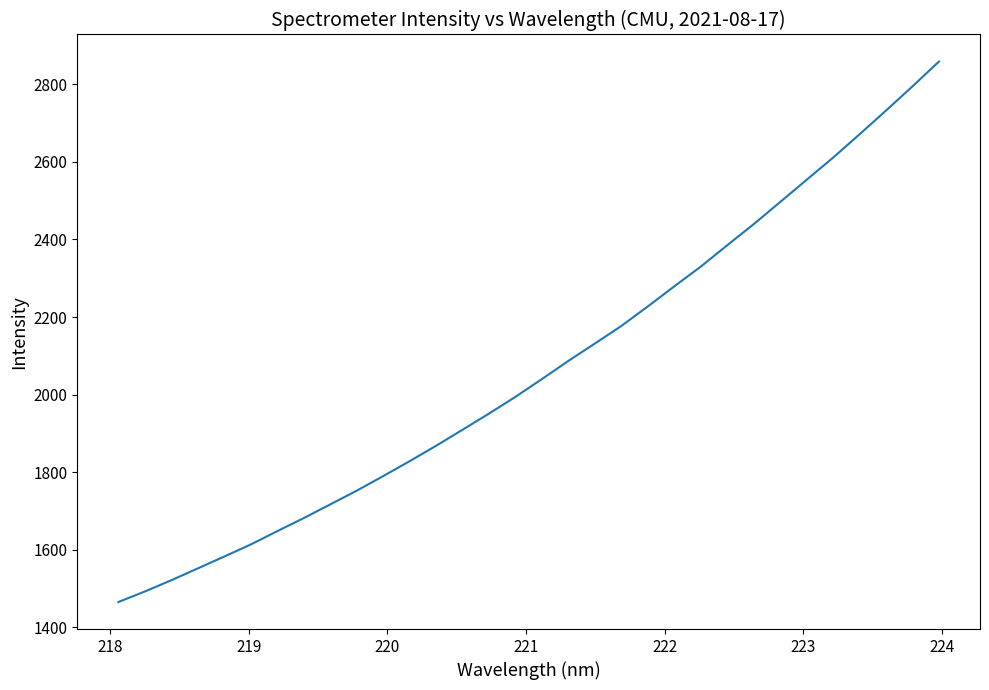

Reading left to right, transcribe all the data shown in this chart.

1465.1	1492.4	1521.4	1552.0	1582.6	1613.7	1648.0	1681.7	1717.0	1752.4	1790.1	1828.6	1868.3	1909.8	1951.5	1994.7	2040.6	2087.4	2132.0	2177.4	2227.8	2279.6	2330.4	2385.6	2439.9	2496.9	2554.2	2611.3	2671.4	2732.6	2795.0	2858.9